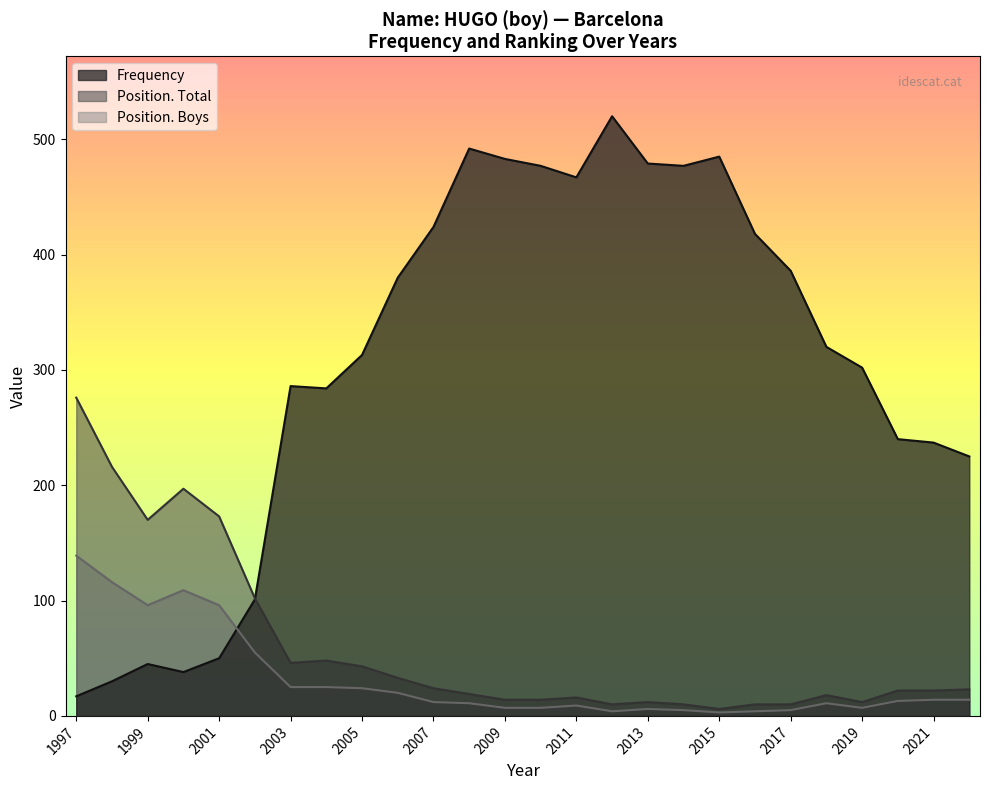

Which series changed the most between 2021 and 2007?

Frequency